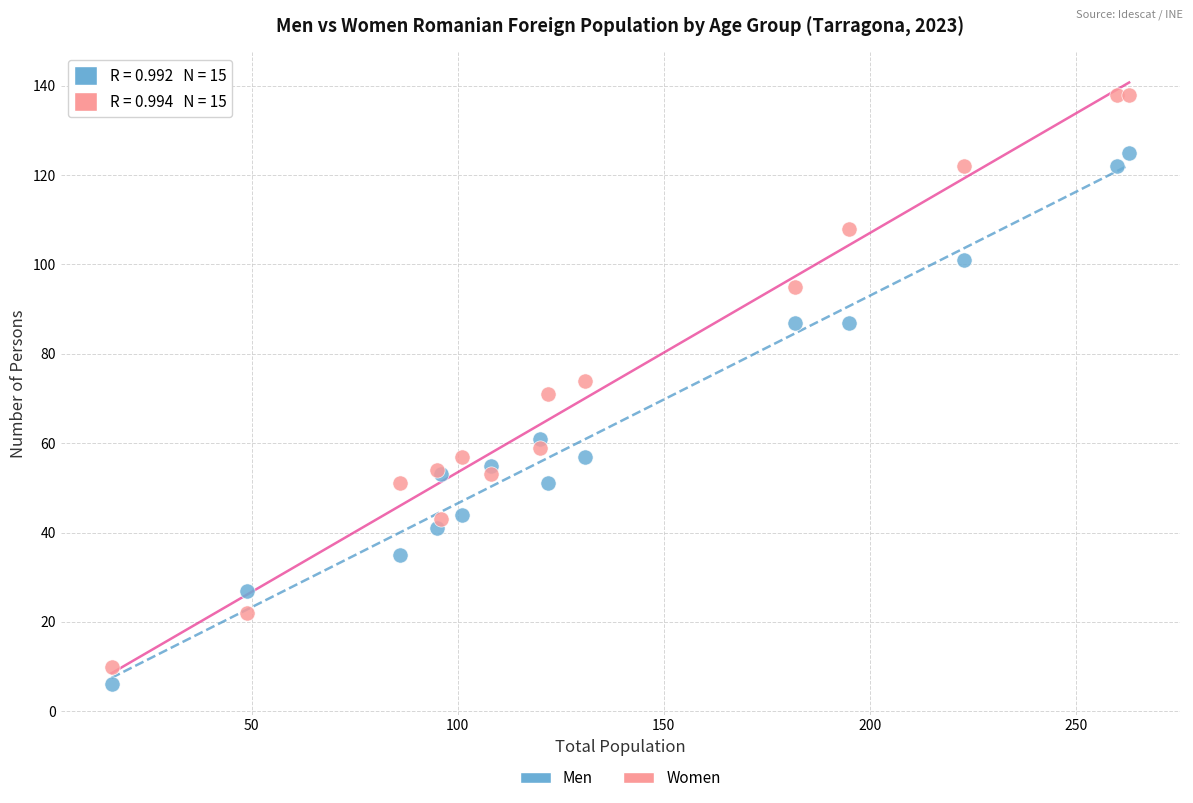

Which series contains the highest Y value?

Women